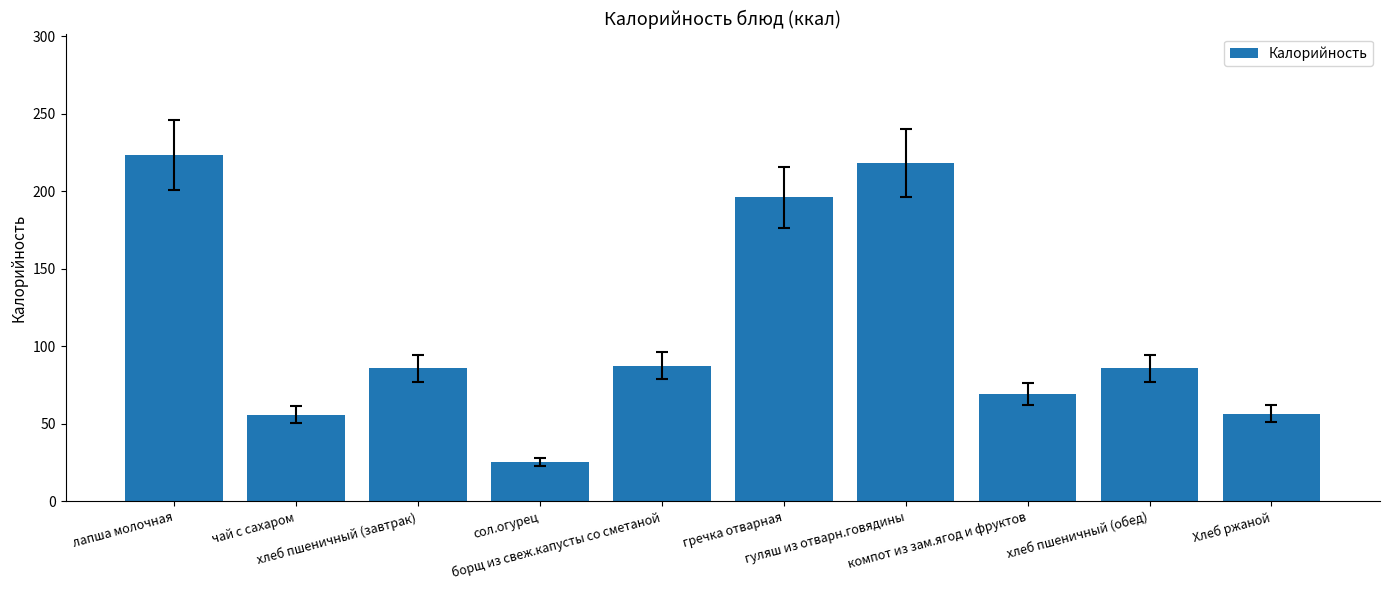

Is it true that the value at компот из зам.ягод и фруктов is 15.2?

False